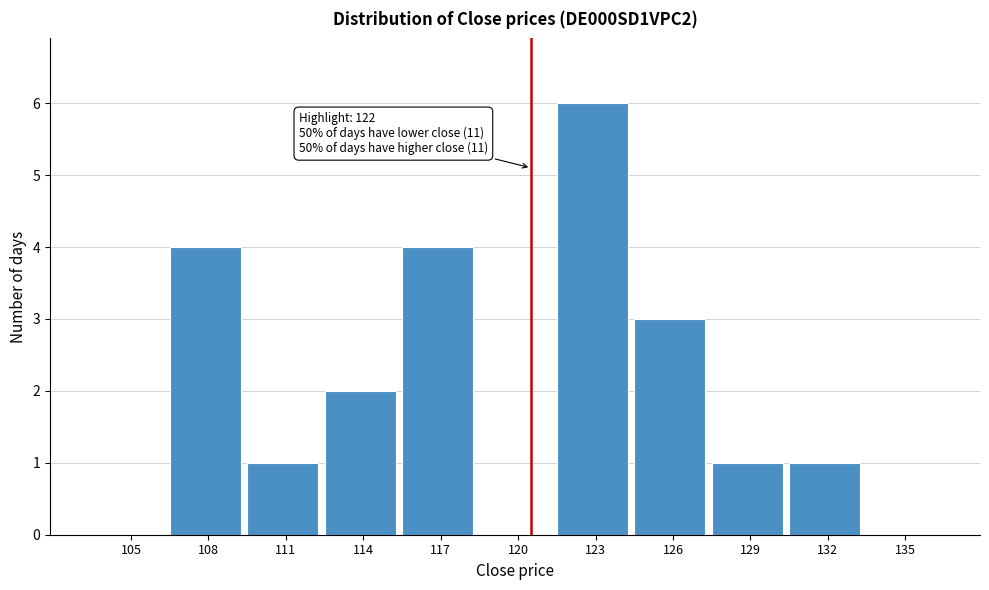

Reading right to left, transcribe all the data shown in this chart.

135=0	132=1	129=1	126=3	123=6	120=0	117=4	114=2	111=1	108=4	105=0